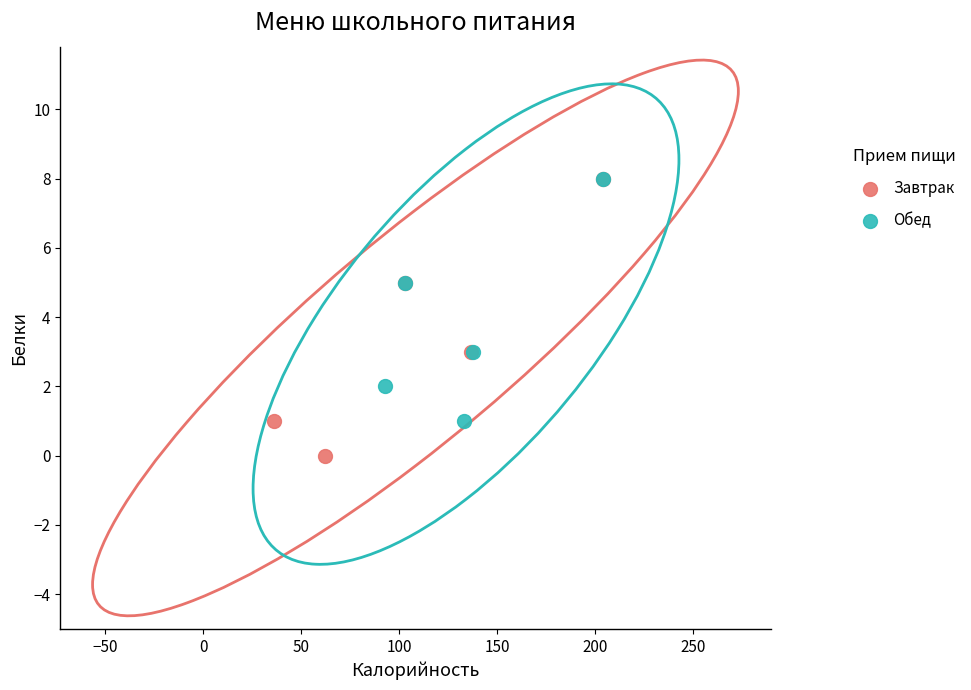

Which series reaches the minimum Y coordinate?

Завтрак